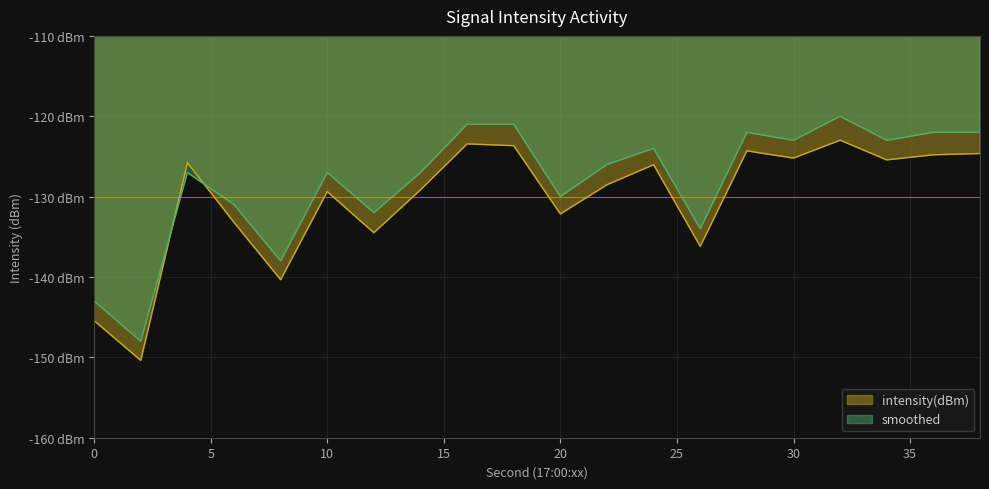

What is the difference between the intensity(dBm) values at 38 and 26?

11.6